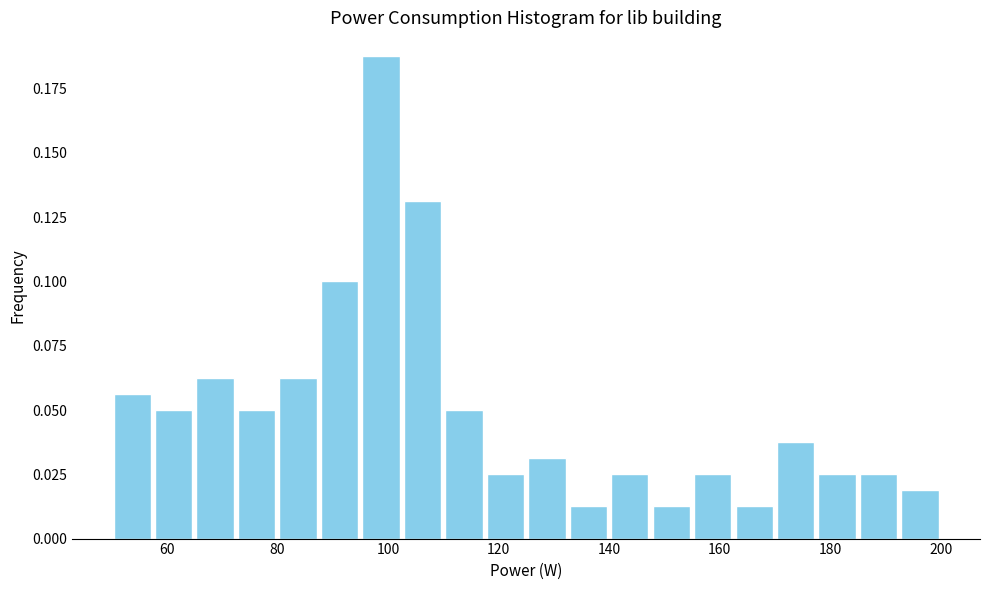

Around what value on the x-axis is the tallest bar? Give the approximate position of its centre, as read against the axis.

98